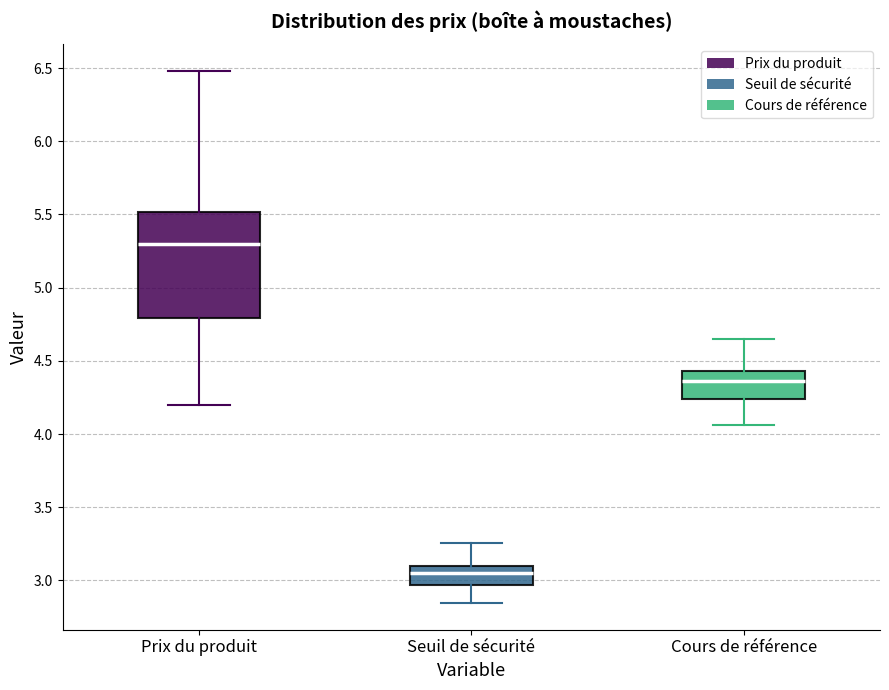

Where does the lower whisker of the box for Cours de référence end on the y-axis? The values are not printed on the chart, so give them approximately, as read against the axis.

4.05